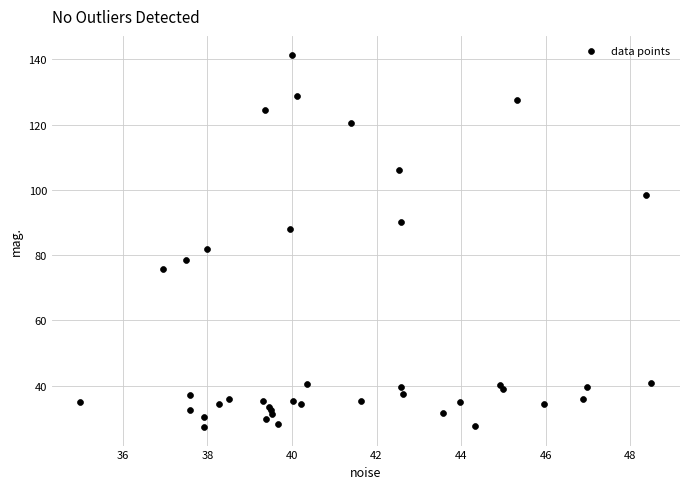

What Y value in the scatter plot is closest to 84?

81.8